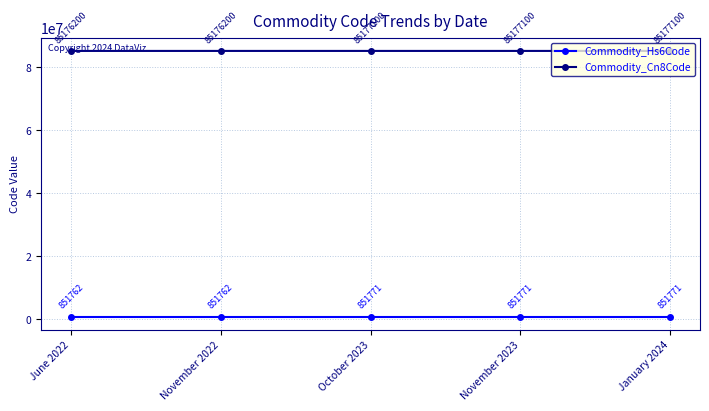

List the series in order of their peak value, highest first.

Commodity_Cn8Code, Commodity_Hs6Code